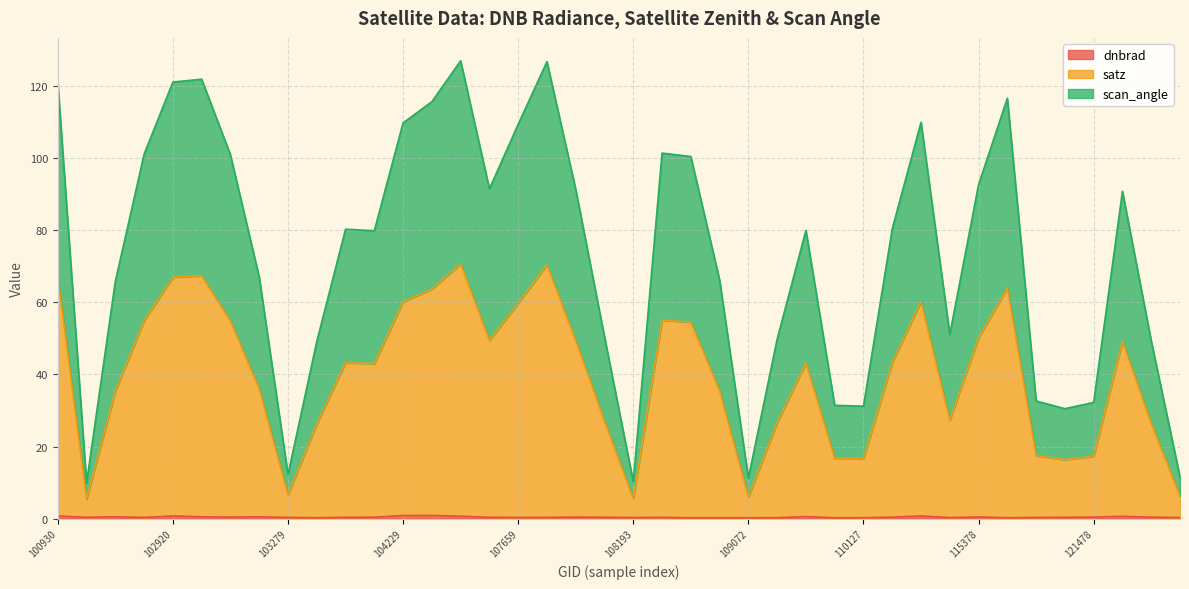

True or false: dnbrad has a value of 0.4 at 109954.

False